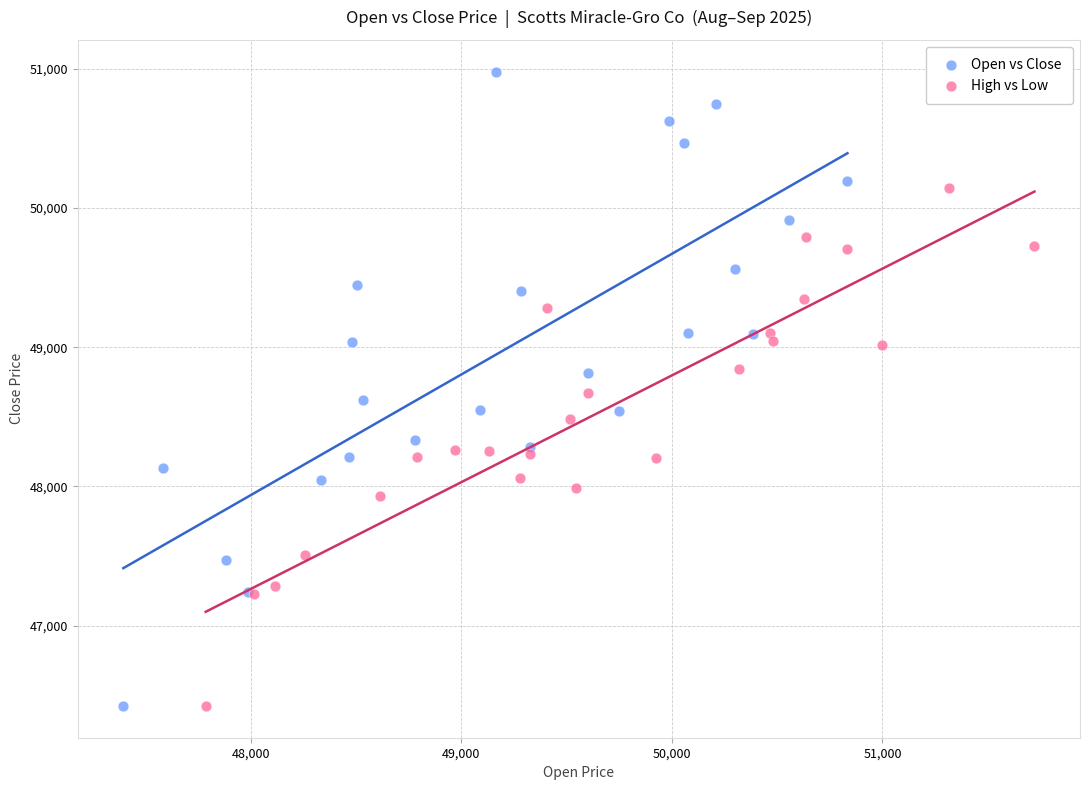

Which series reaches the maximum Y coordinate?

Open vs Close